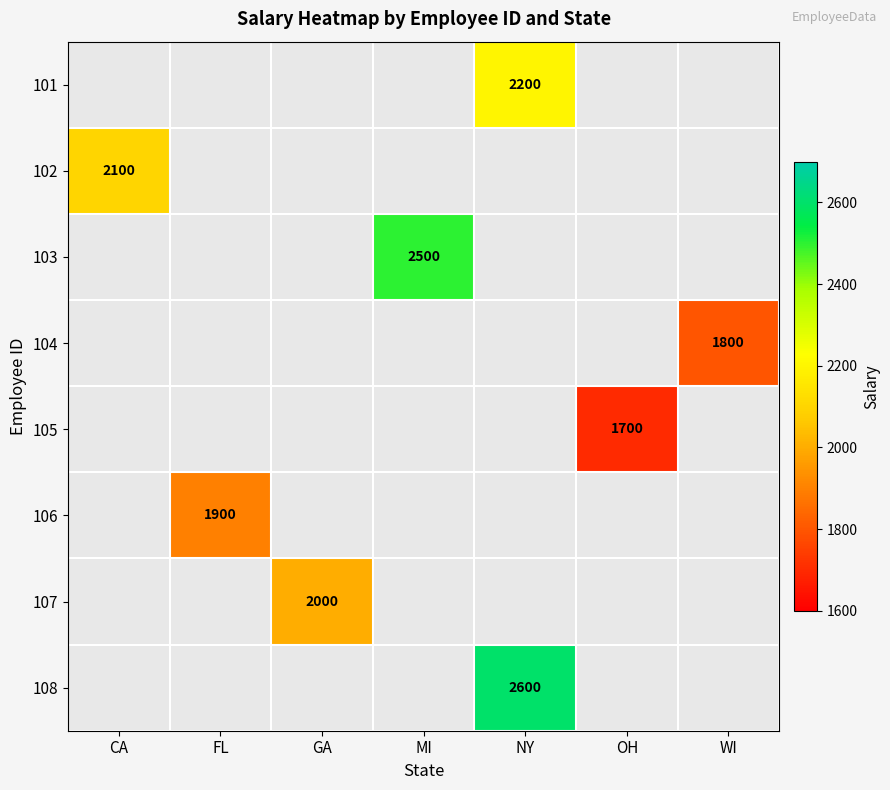

Is it true that 107 equals 2000 at GA?

True